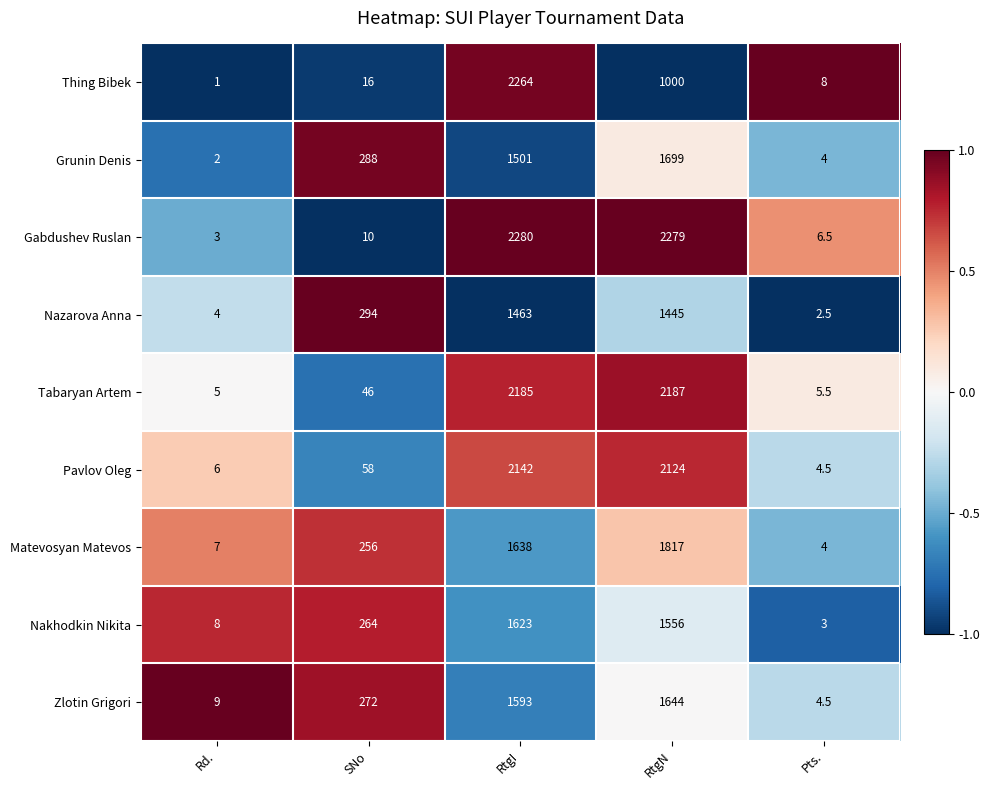

The Nazarova Anna series shows 1975.5 at RtgN. True or false?

False